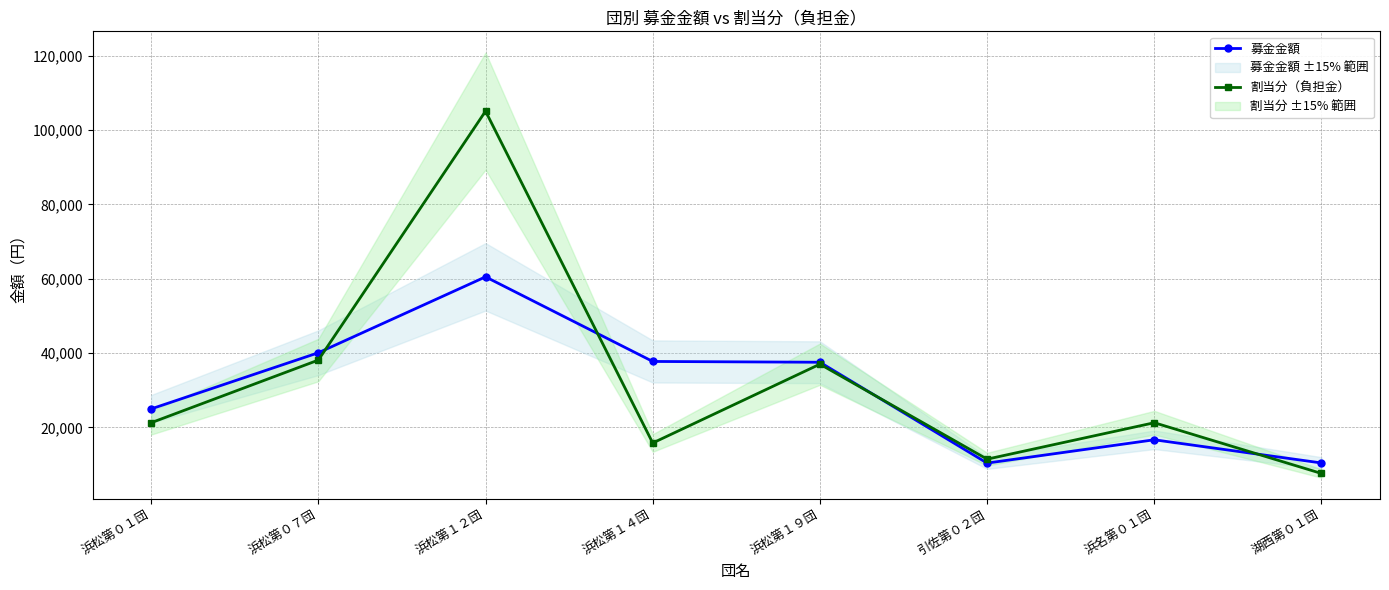

What is the difference between the maximum and minimum values in the 募金金額 series?

50093